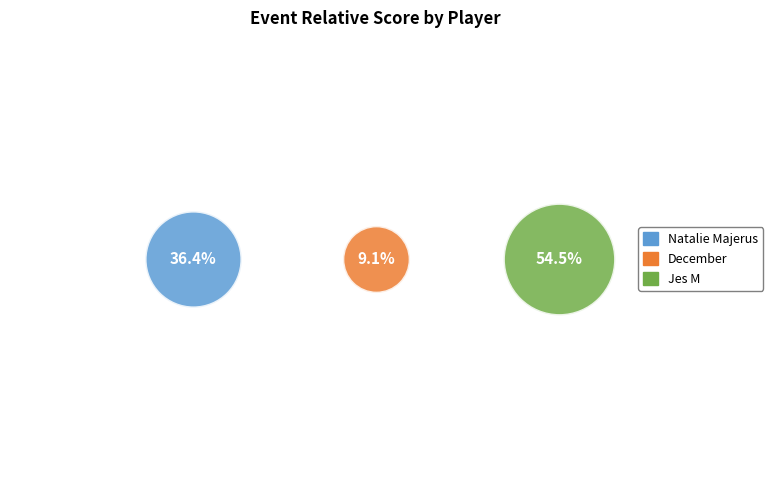

What is the total percentage of Jes M and December?

63.6%